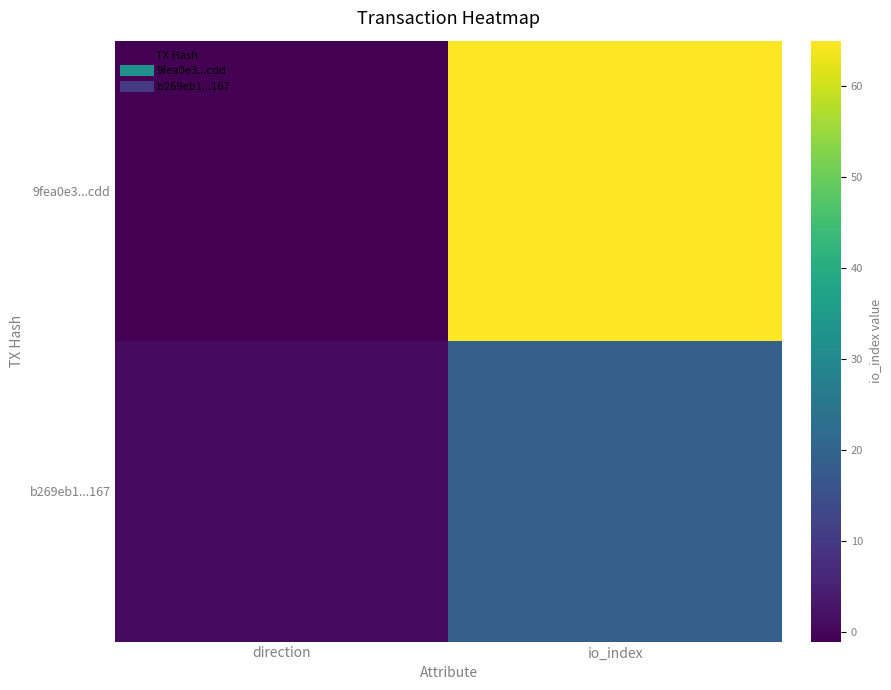

Which series changed the most between direction and io_index?

9fea0e3...cdd